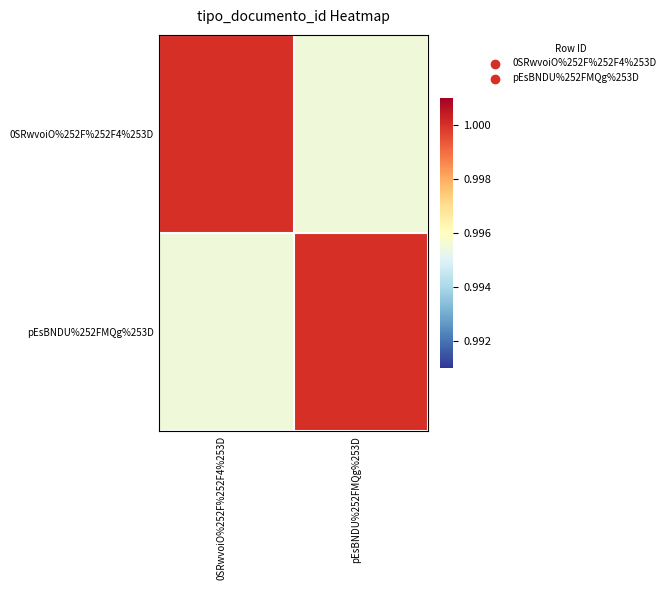

Rank the series by their maximum value, from lowest to highest.

0SRwvoiO%252F%252F4%253D, pEsBNDU%252FMQg%253D